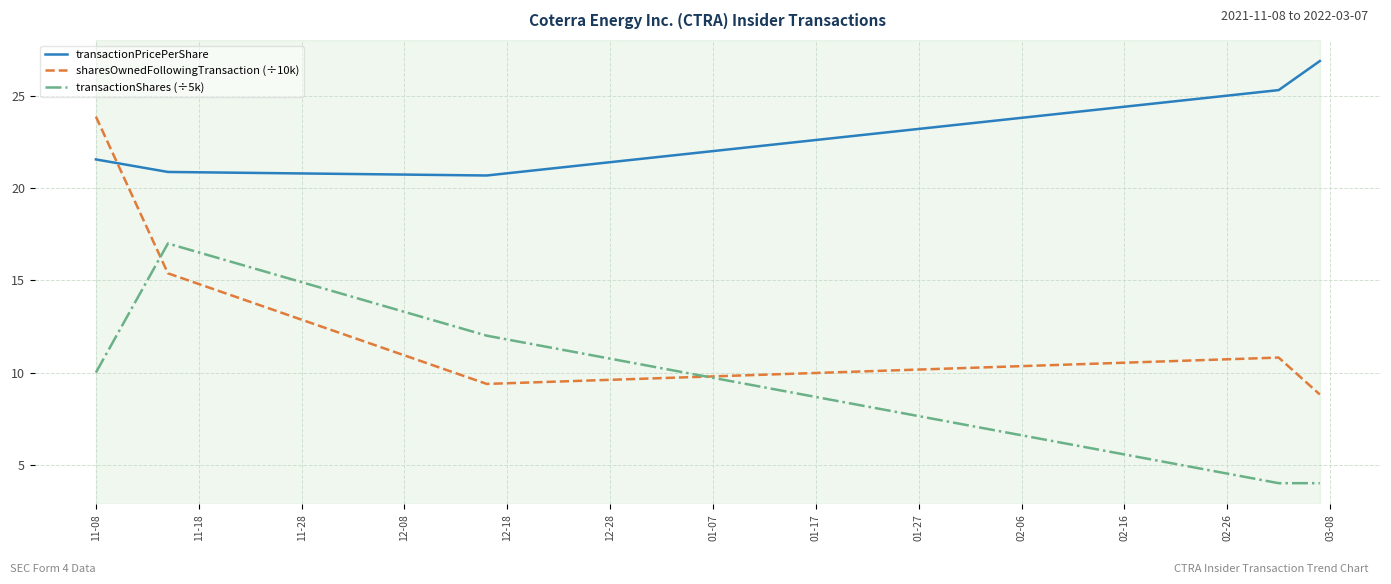

What is the difference between the maximum and minimum values in the sharesOwnedFollowingTransaction (÷10k) series?

15.1